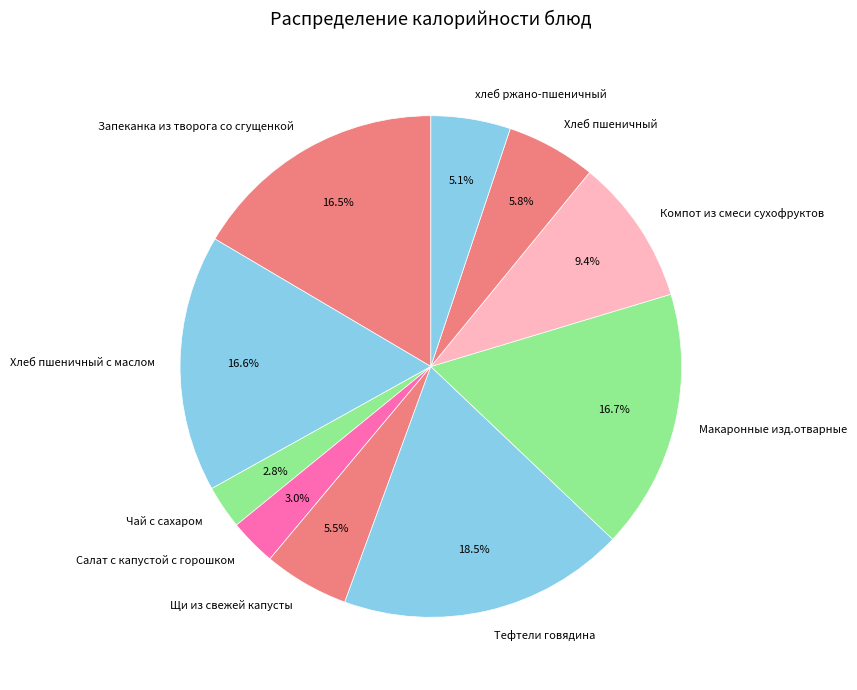

Which slice is the largest?

Тефтели говядина